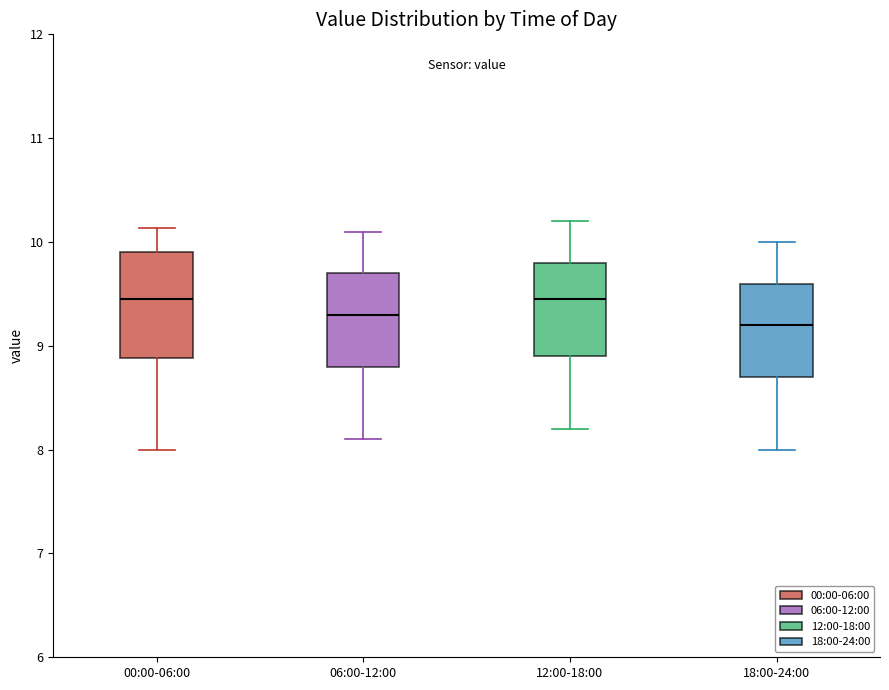

Reading left to right, transcribe this box plot: for each box, give where its median line is, the range the box spans, and where its two whiskers end, as read against the y-axis. The values are not printed on the chart, so give them approximately, as read against the axis.

00:00-06:00: median 9.5, box 8.9 to 9.9, whiskers 8.0 to 10.1
06:00-12:00: median 9.3, box 8.8 to 9.7, whiskers 8.1 to 10.1
12:00-18:00: median 9.5, box 8.9 to 9.8, whiskers 8.2 to 10.2
18:00-24:00: median 9.2, box 8.7 to 9.6, whiskers 8.0 to 10.0